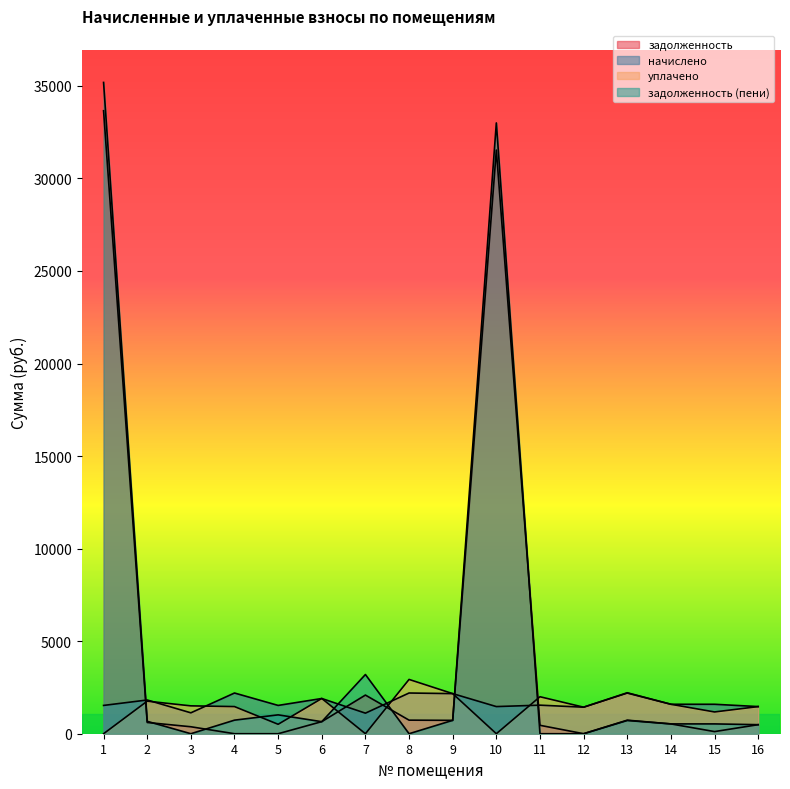

How many lines are shown in the chart?

4